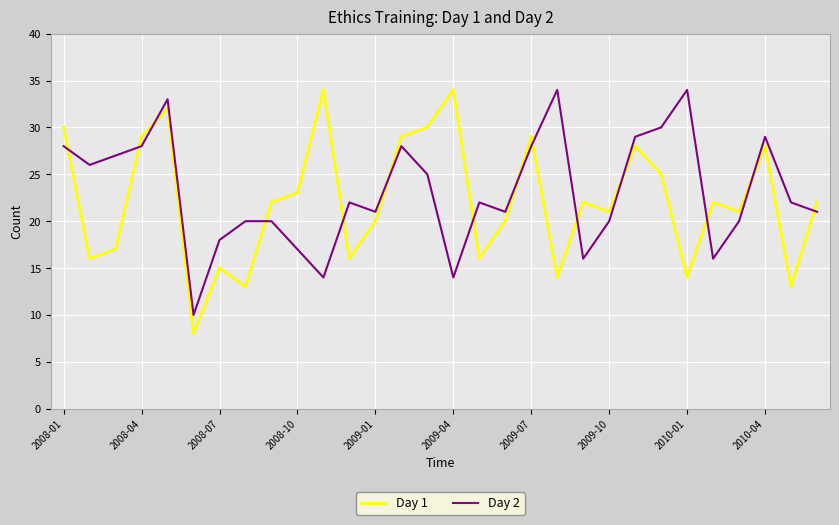

What is the greatest value displayed?

34